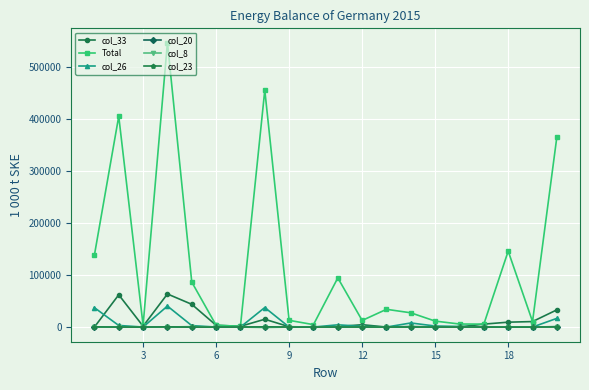

What is the value of the Total point at the 4th from the left?

547716.5